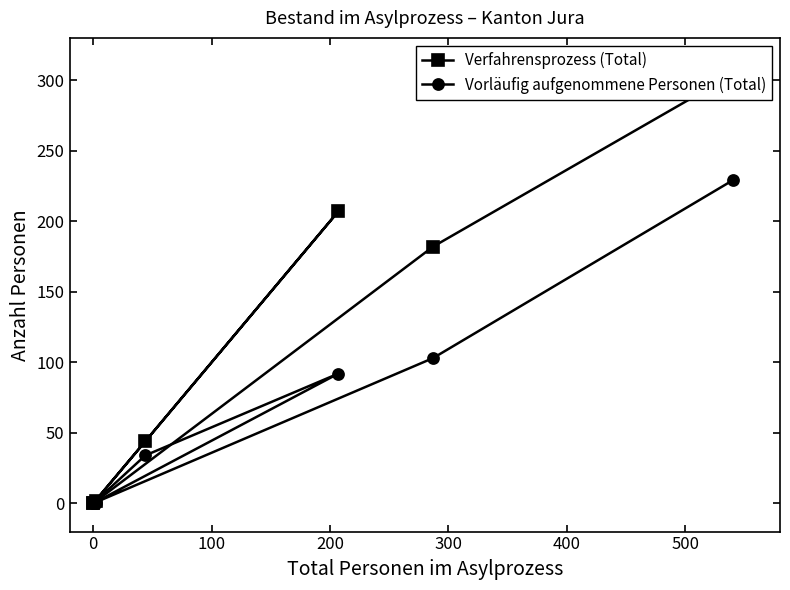

Which series has the largest total across all categories?

Verfahrensprozess (Total)